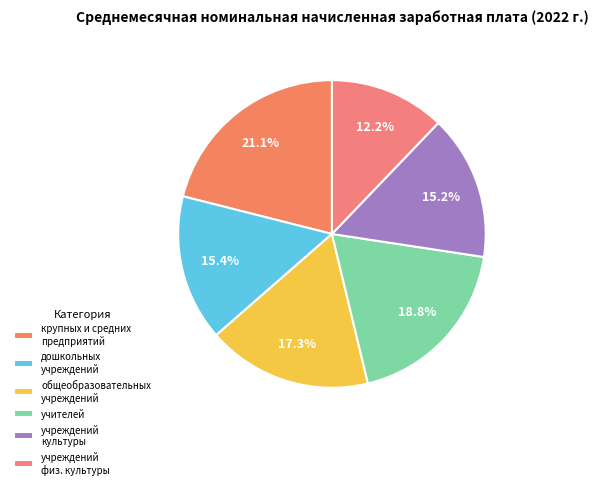

Count the number of slices in the pie.

6